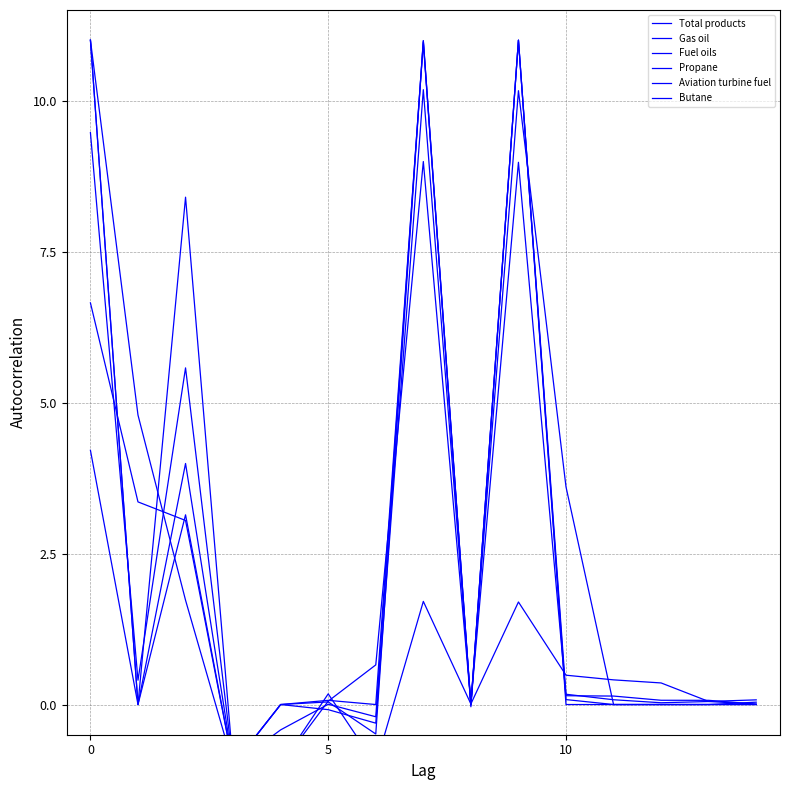

How many data points in Total products are less than 0?

4